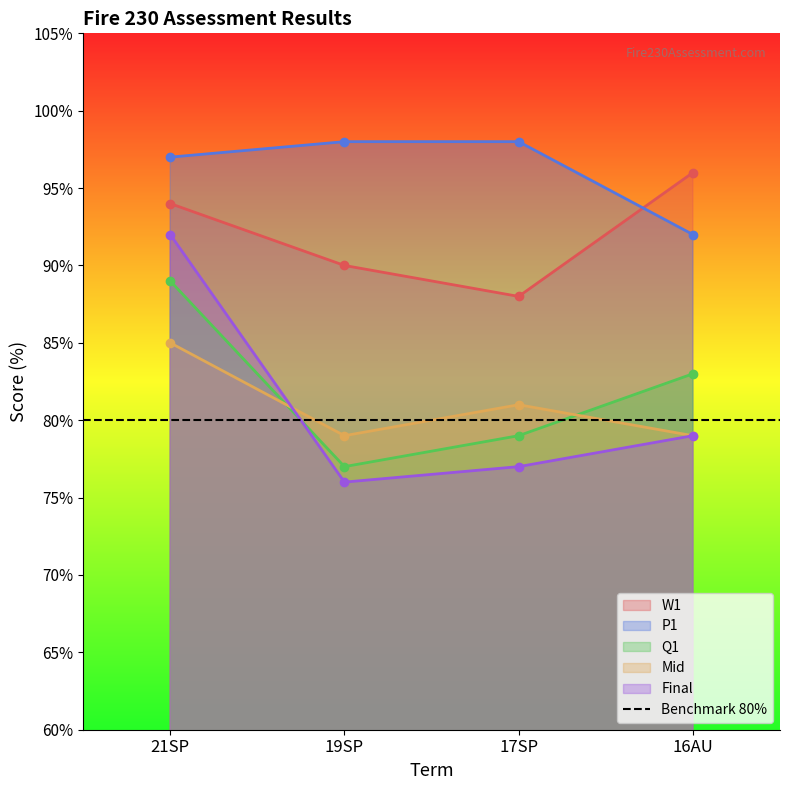

What is the sum of all Mid values?

324